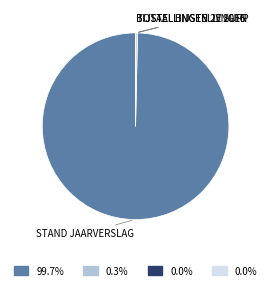

Is there any slice that represents more than half of the pie?

Yes